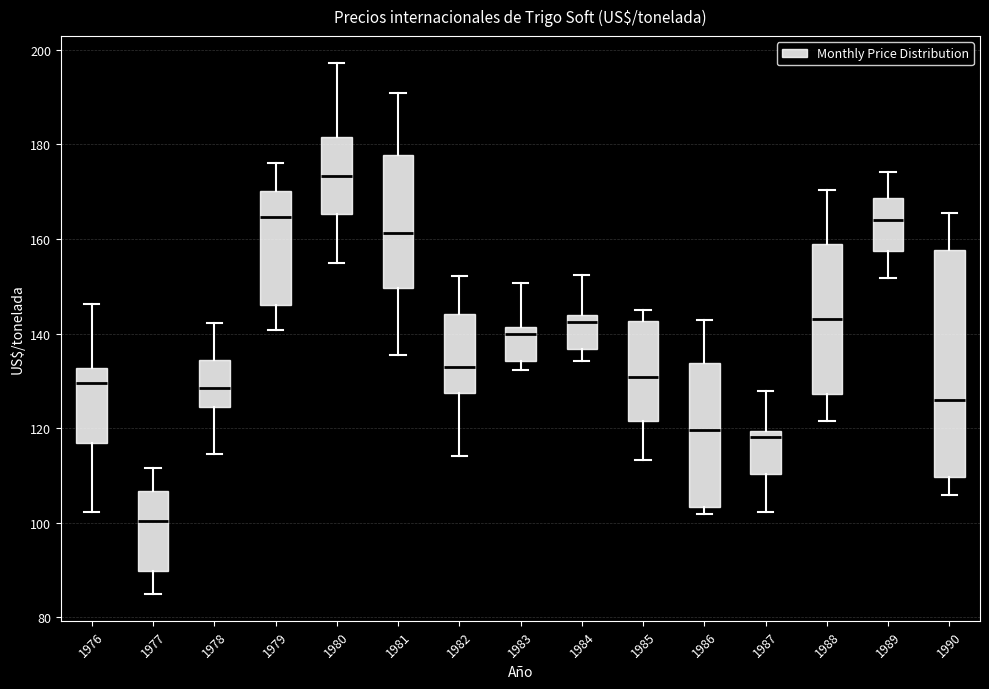

Which box is the tallest, from its lower edge to its upper edge?

1990